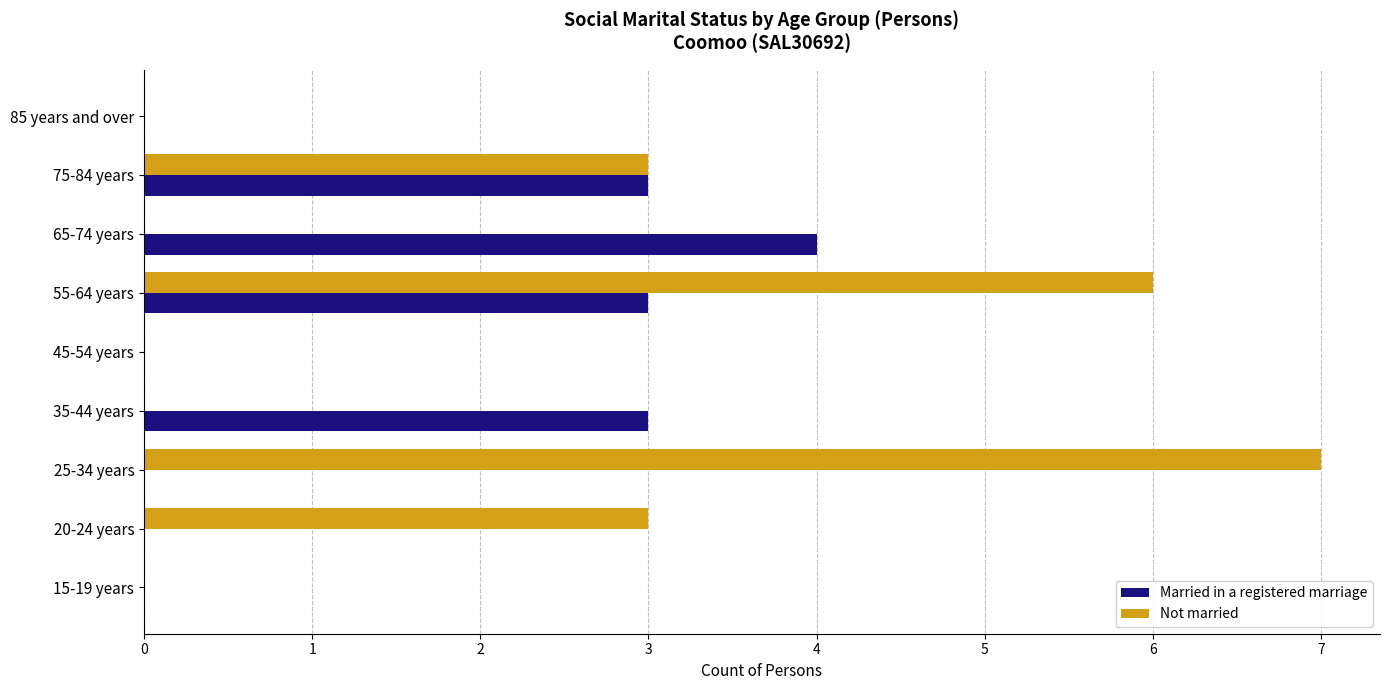

What is the greatest value displayed?

7